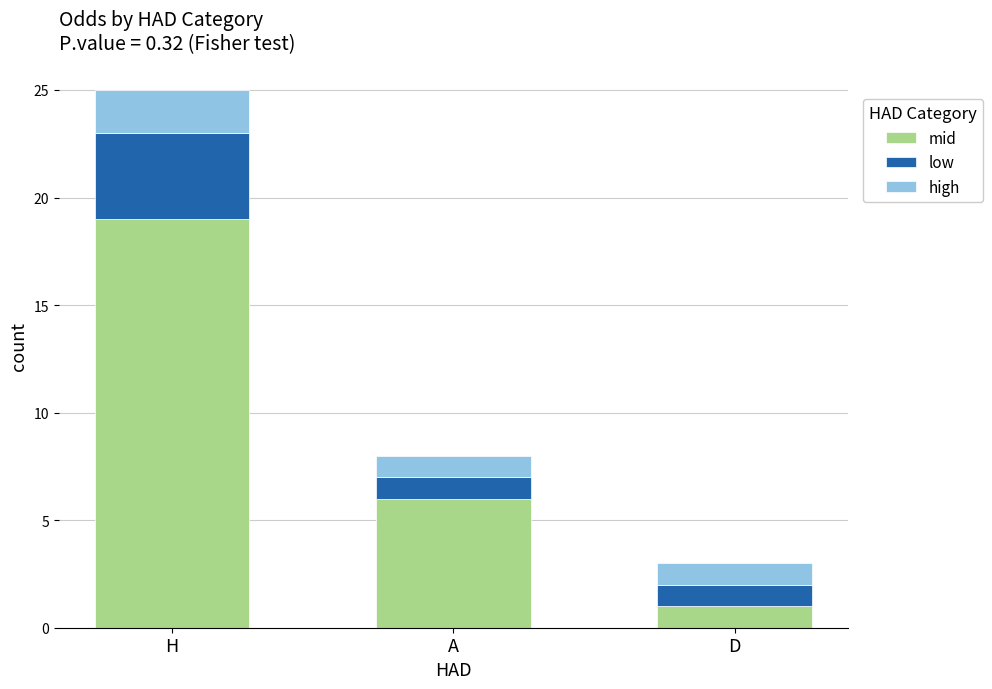

What is the sum of all mid values?

26